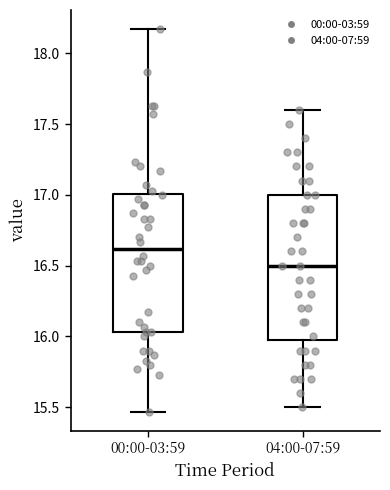

Reading left to right, read every box against the y-axis: the position of its median line, the range the box covers, and the ends of its whiskers. The values are not printed on the chart, so give them approximately, as read against the axis.

00:00-03:59: median 16.60, box 16.05 to 17.00, whiskers 15.45 to 18.15
04:00-07:59: median 16.50, box 16.00 to 17.00, whiskers 15.50 to 17.60